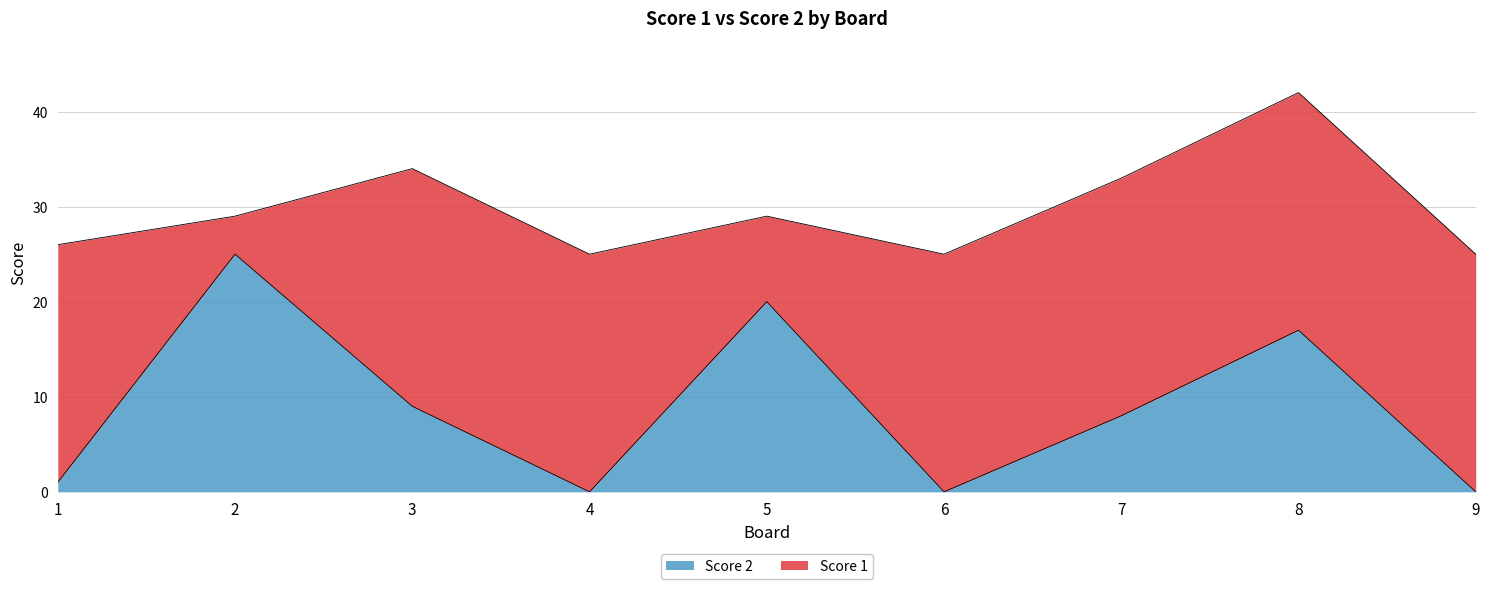

Does the chart display data point markers on the line(s)?

No